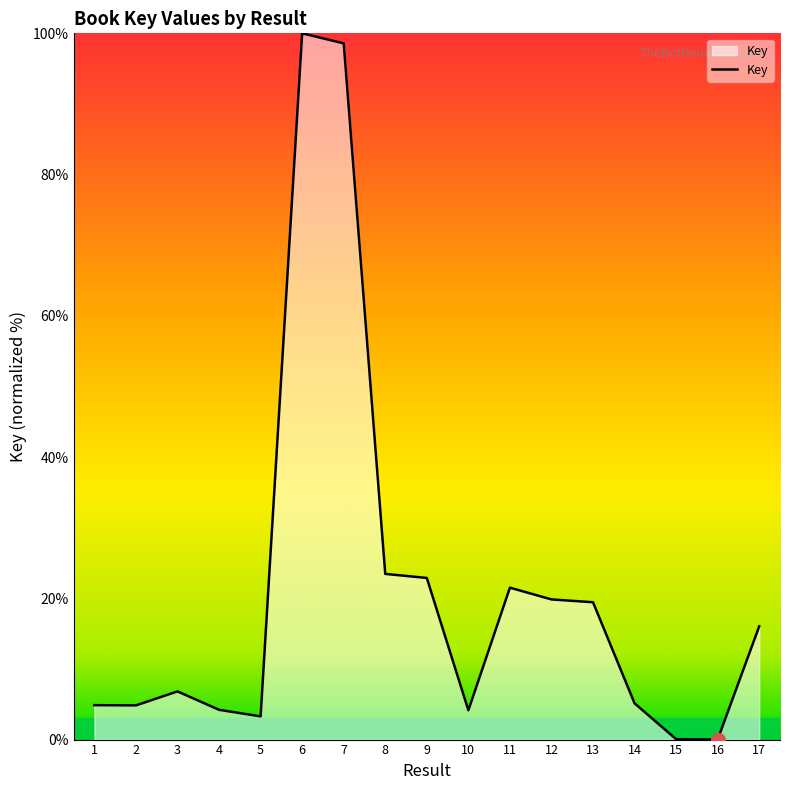

What is the difference between the maximum and minimum values?

100.0